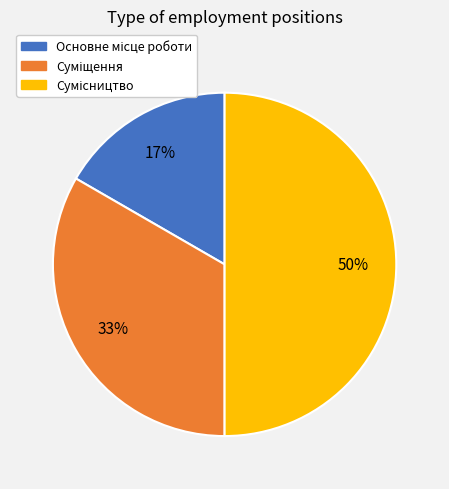

To the nearest percent, what is the difference between the largest and smallest slice percentages?

33%